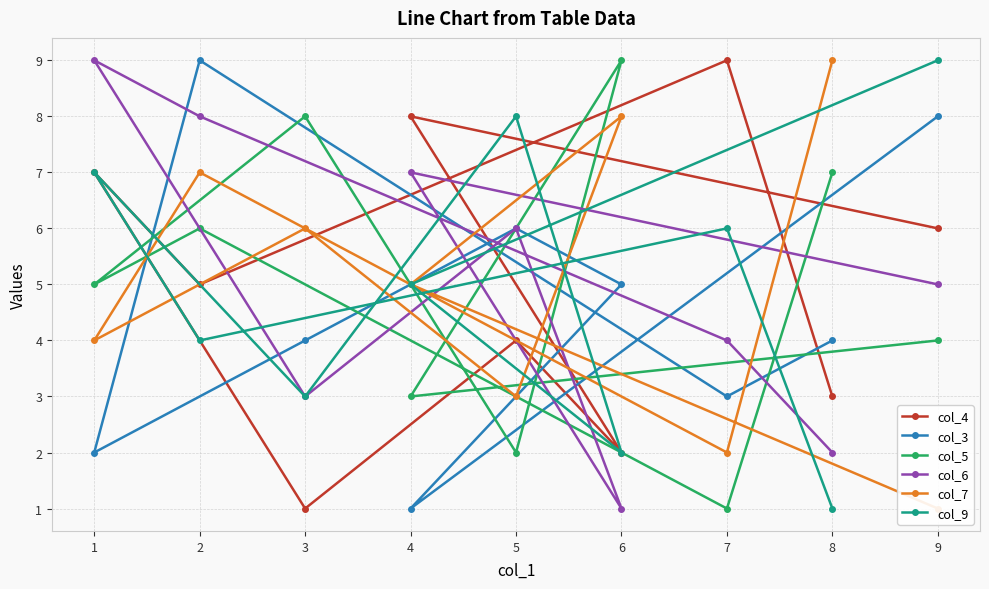

What are all the series names shown in the legend?

col_4, col_3, col_5, col_6, col_7, col_9